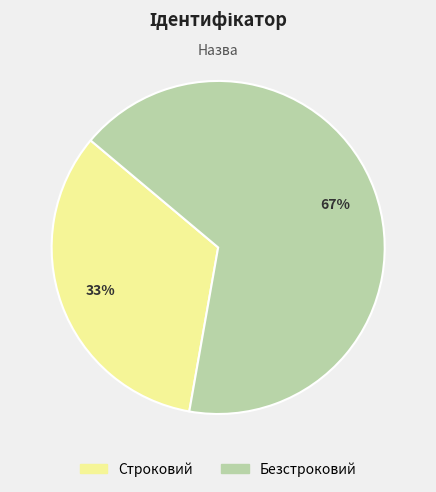

Which has a higher value, Безстроковий or Строковий?

Безстроковий